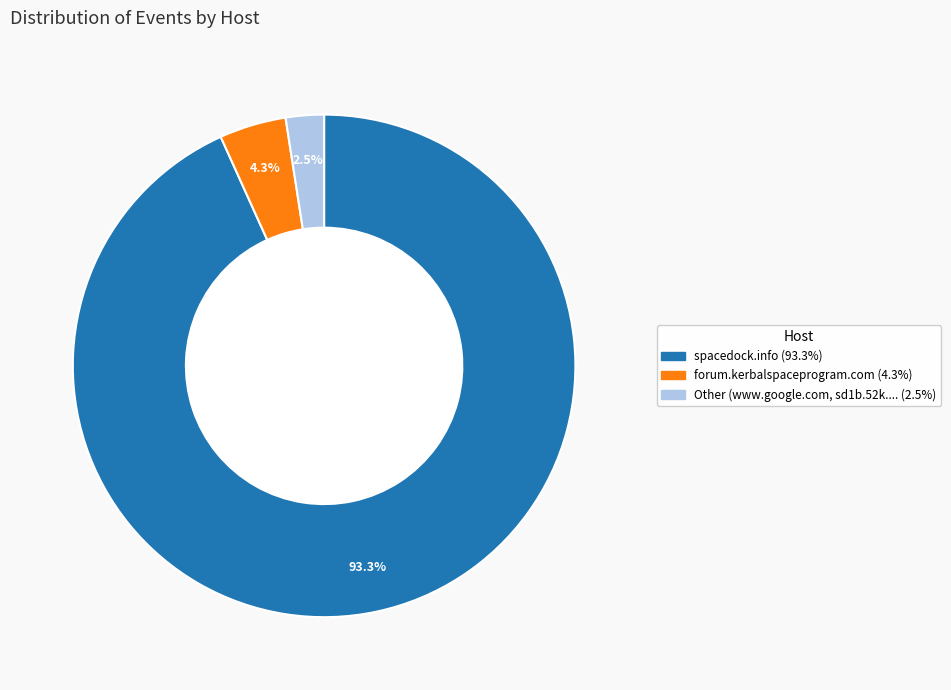

Does any single category account for the majority?

Yes